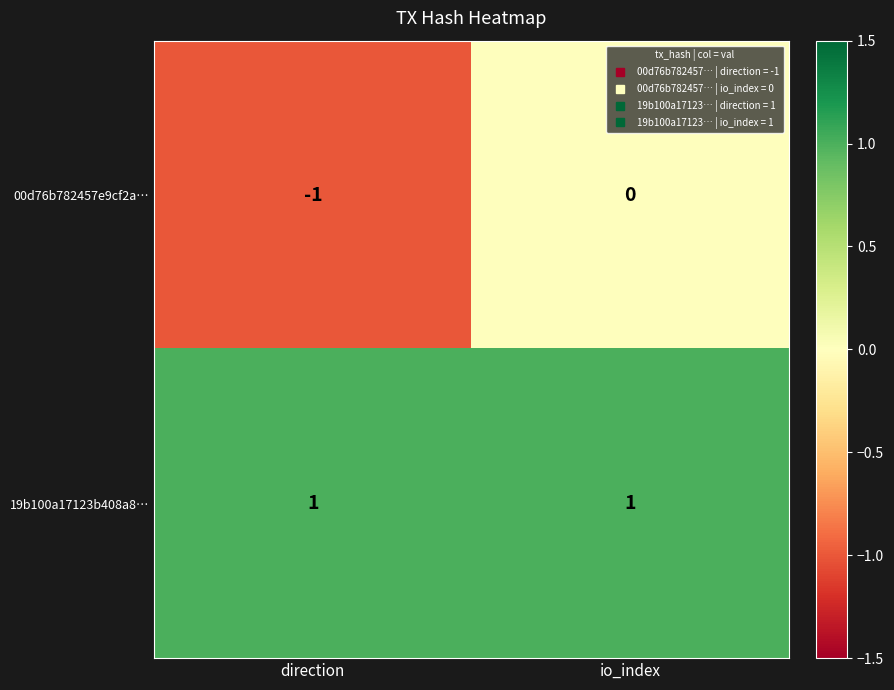

List the series in order of their peak value, lowest first.

00d76b782457e9cf2a…, 19b100a17123b408a8…